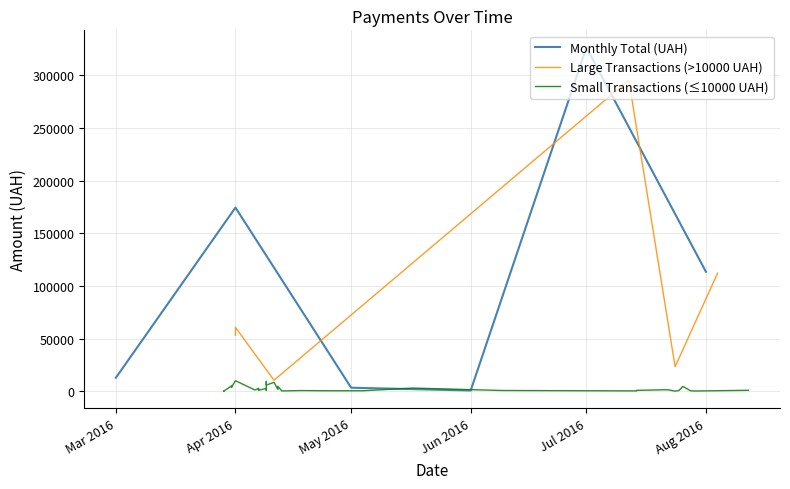

What is the highest value of the Monthly Total (UAH) series?

326572.3